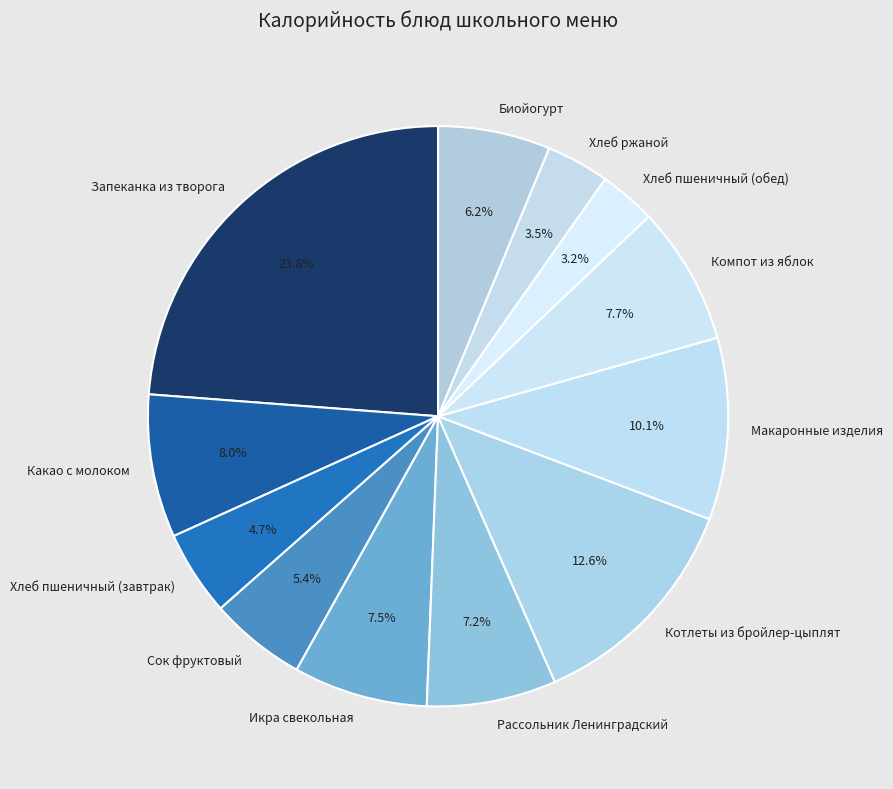

To the nearest percent, what is the combined percentage of Котлеты из бройлер-цыплят and Запеканка из творога?

36%